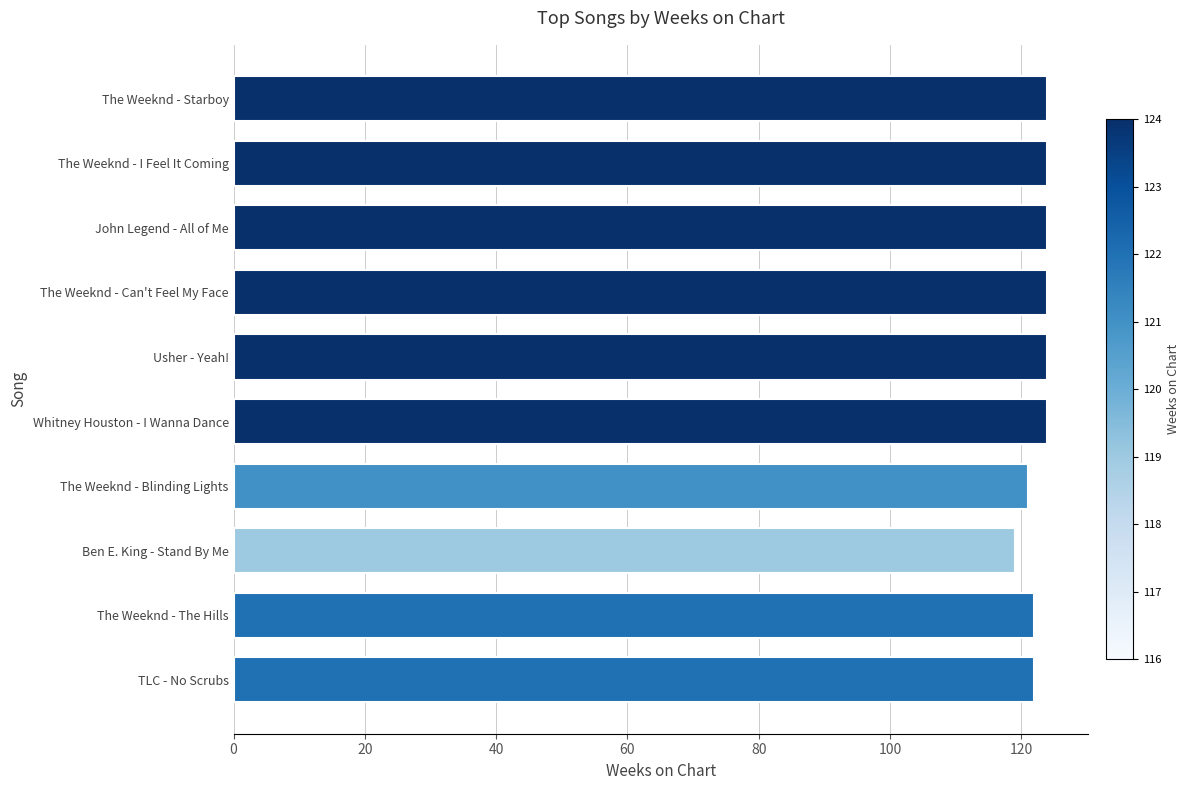

Approximately how many times larger is the value at TLC - No Scrubs compared to John Legend - All of Me?

1.0